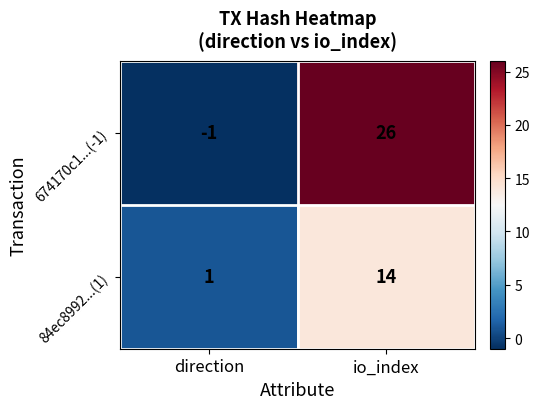

What is the spread (max minus min) of values at io_index?

12